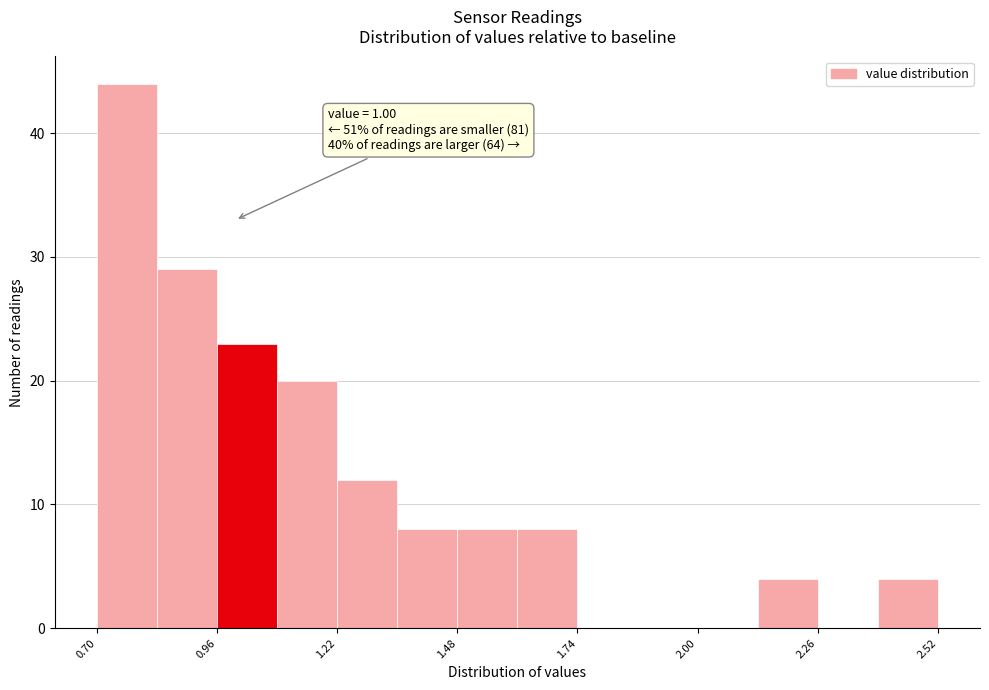

Read against the x-axis, roughly where is the centre of the tallest bar?

0.75